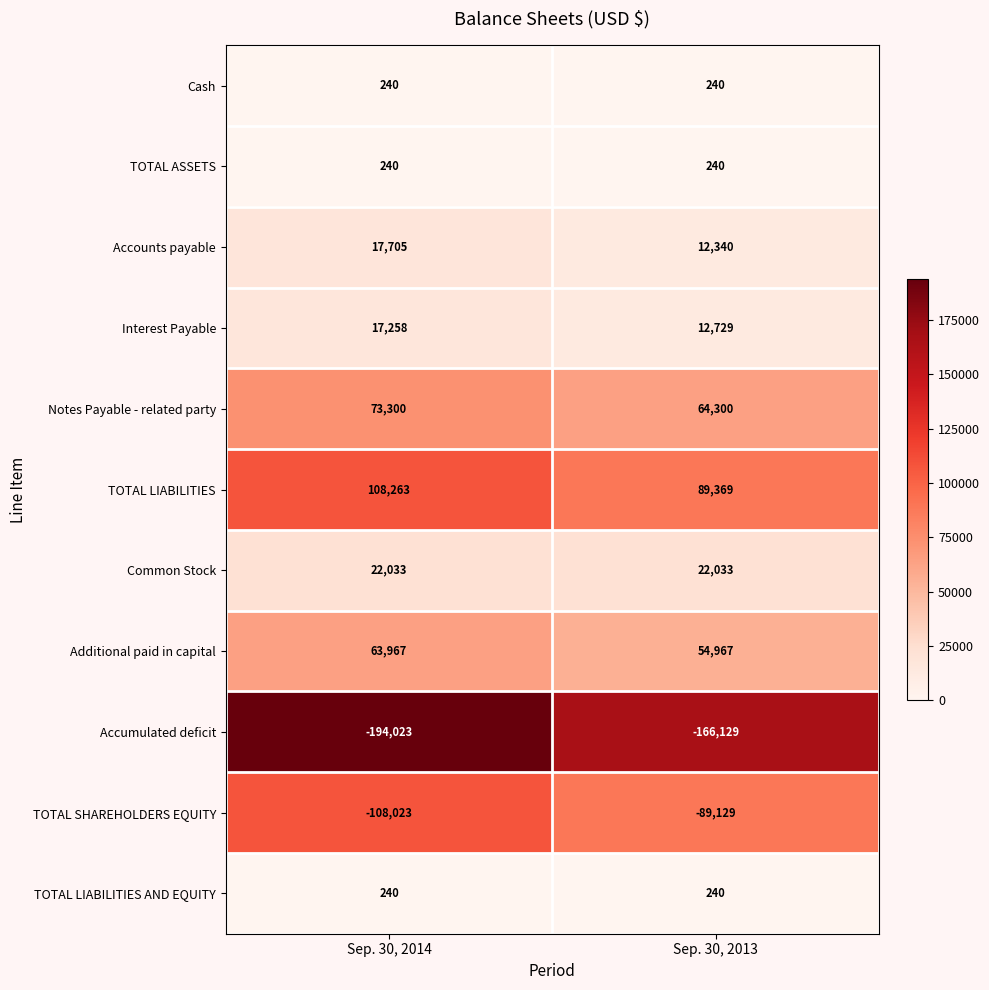

How many categories are shown in the chart?

2